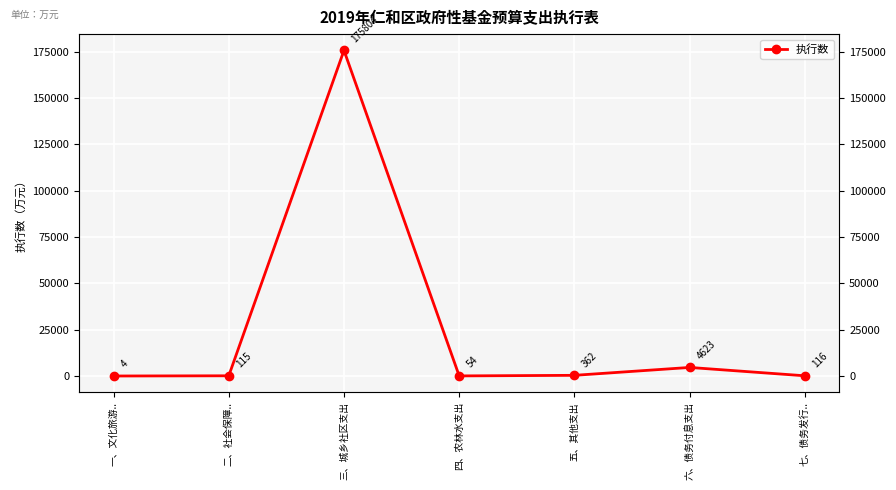

Rank the categories by value from highest to lowest.

三、城乡社区支出, 六、债务付息支出, 五、其他支出, 七、债务发行.., 二、社会保障.., 四、农林水支出, 一、文化旅游..